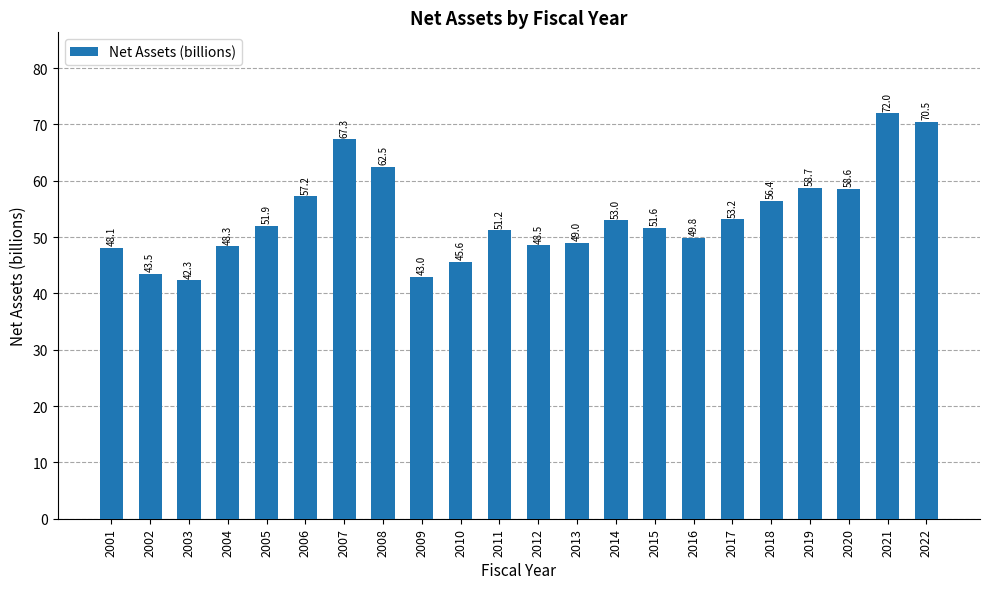

What is the change in value from 2003 to 2009?

+0.7